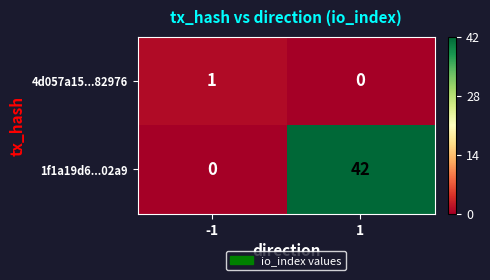

Count the number of data series in this chart.

2